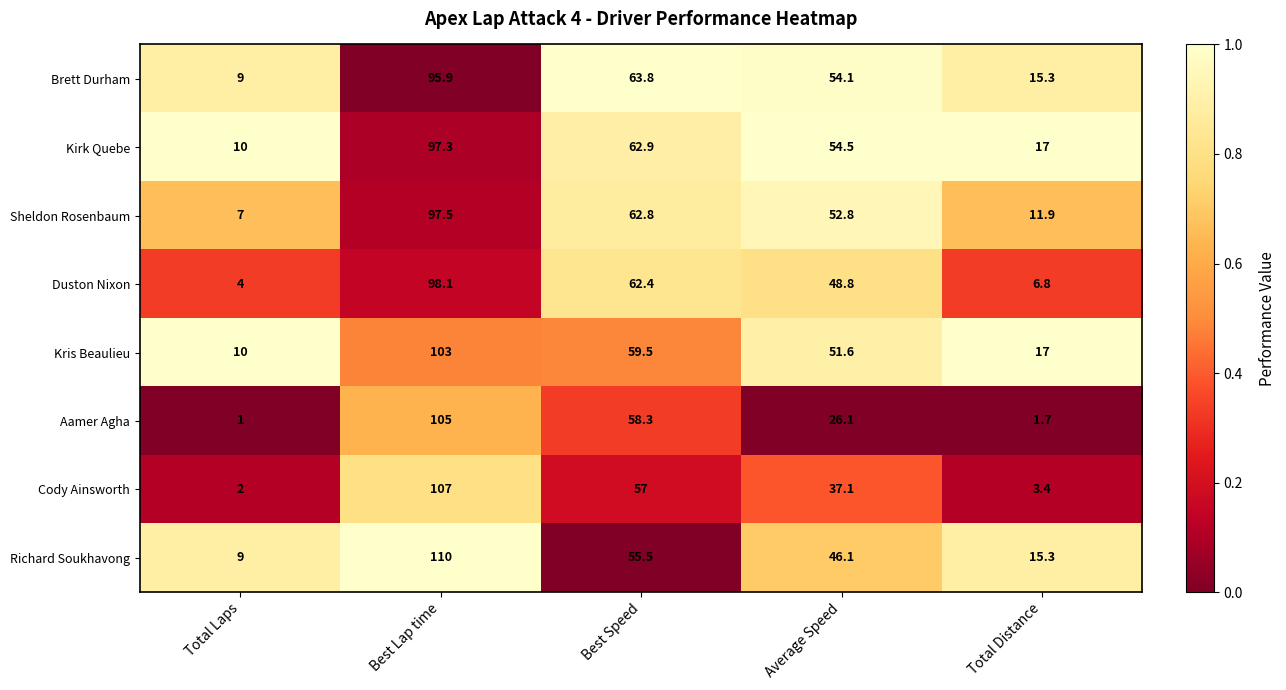

What is the difference between the maximum and minimum values in the Brett Durham series?

86.9